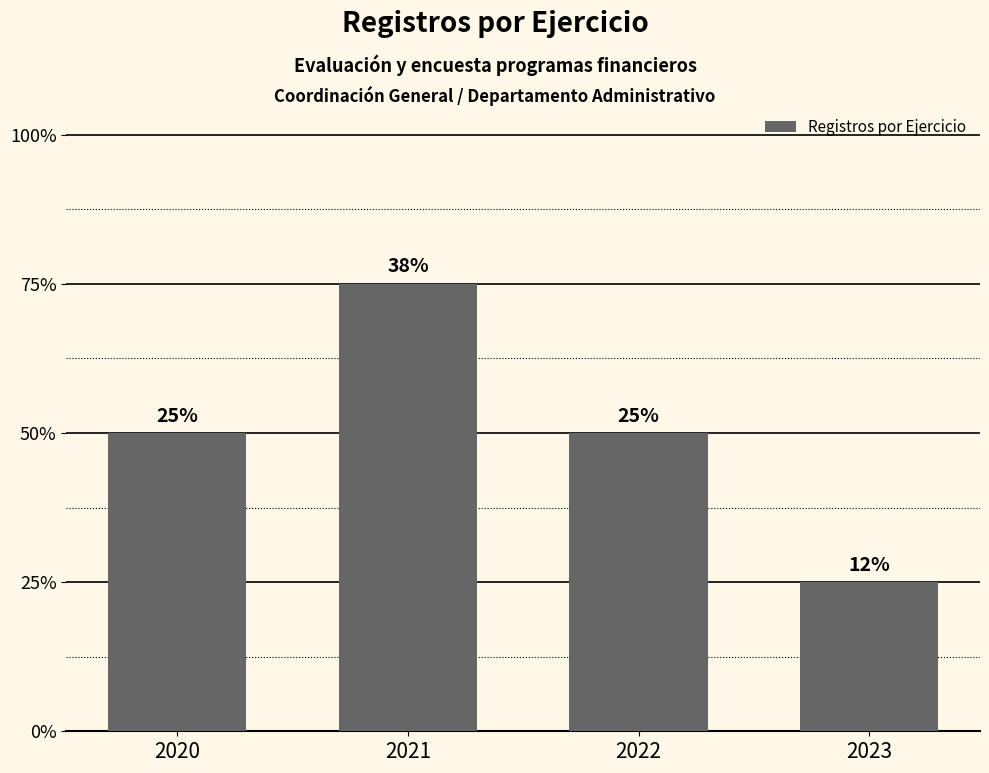

Does the chart contain any negative values?

No